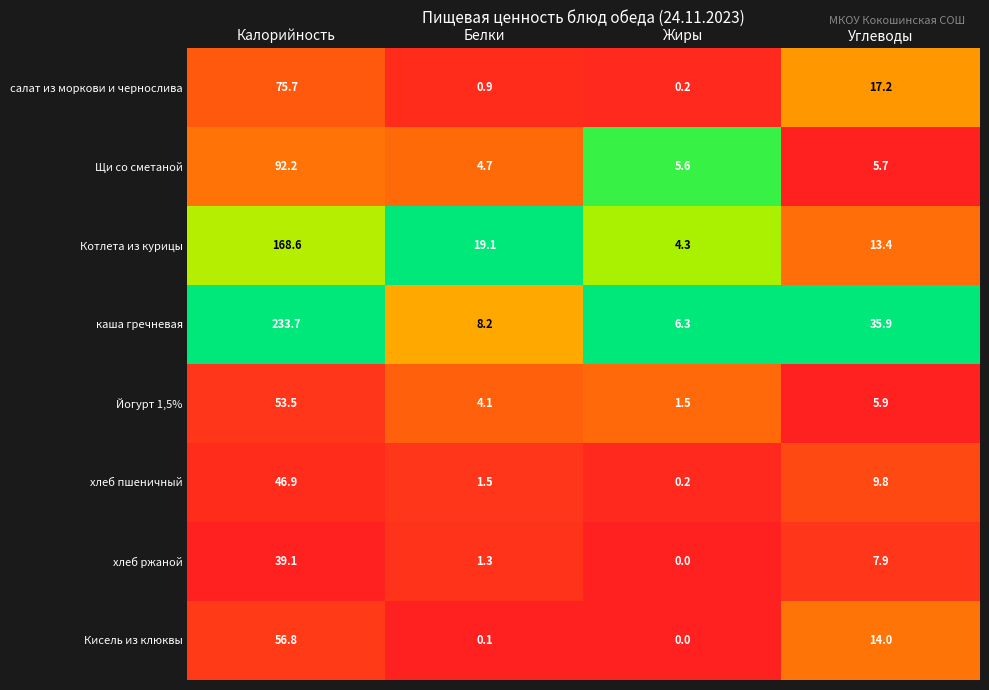

What is the sum of all хлеб ржаной values?

48.3